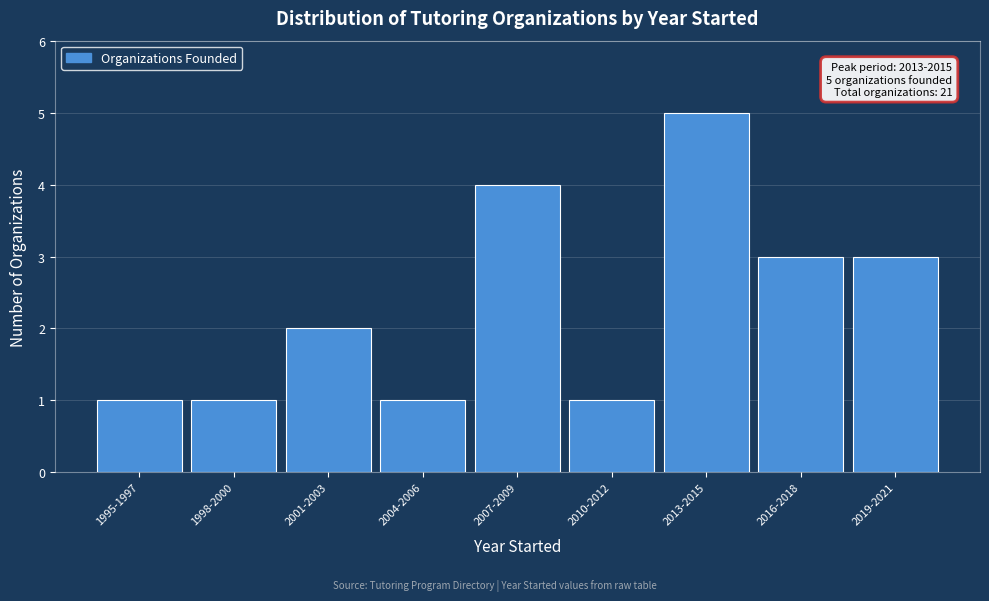

Reading left to right, list all the values displayed in this chart.

1995-1997=1	1998-2000=1	2001-2003=2	2004-2006=1	2007-2009=4	2010-2012=1	2013-2015=5	2016-2018=3	2019-2021=3